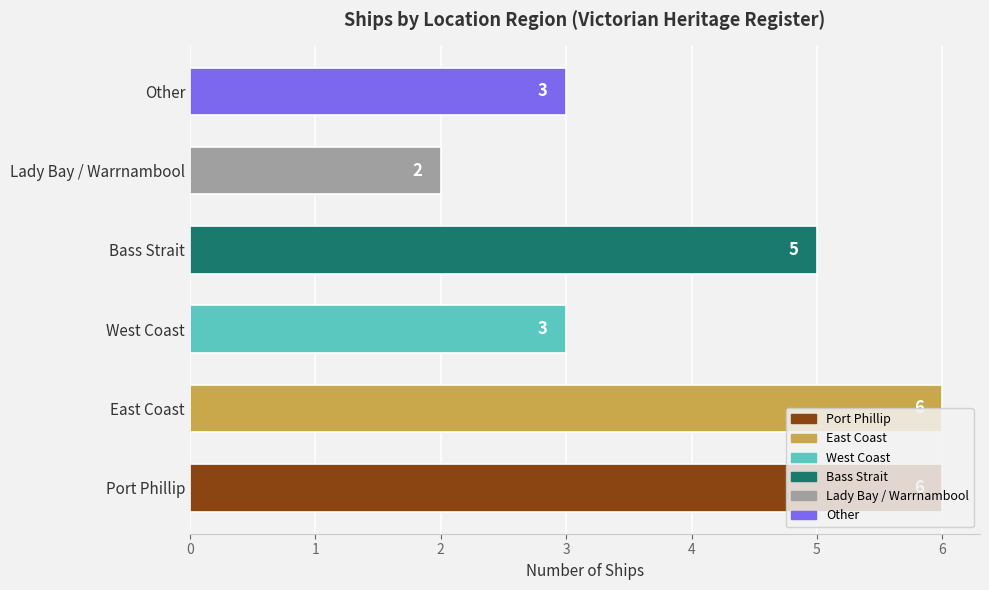

What is the average value?

4